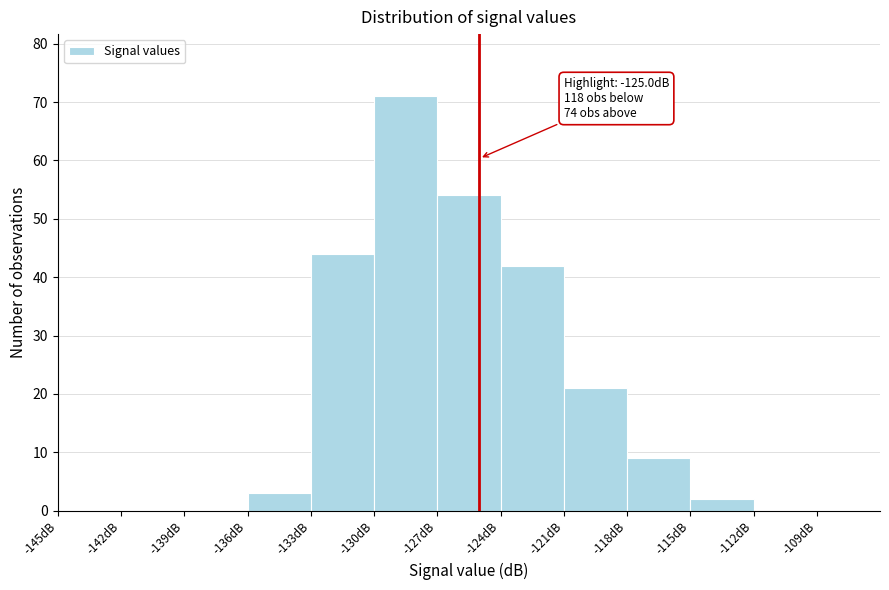

Over which range of the x-axis is the bar tallest?

-130 to -127